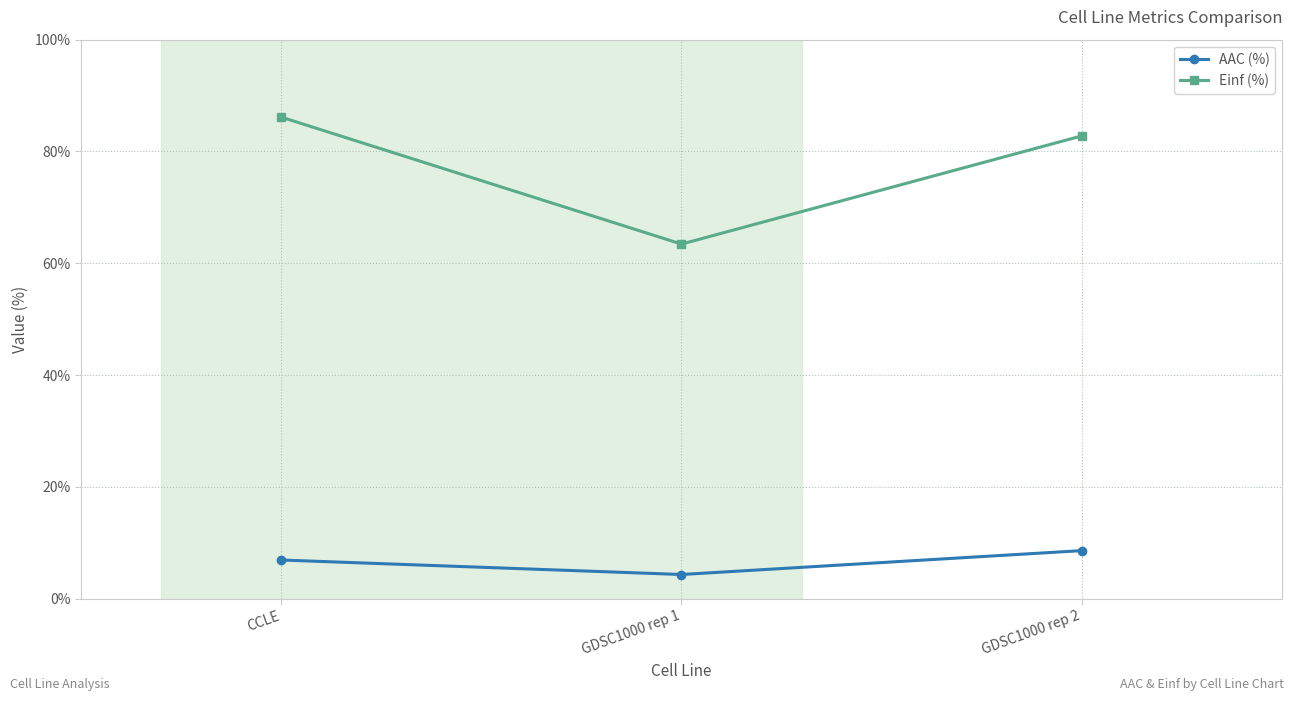

Reading left to right, list all the values displayed in this chart.

AAC (%): CCLE=6.9	GDSC1000 rep 1=4.3	GDSC1000 rep 2=8.6
Einf (%): CCLE=86.2	GDSC1000 rep 1=63.4	GDSC1000 rep 2=82.8